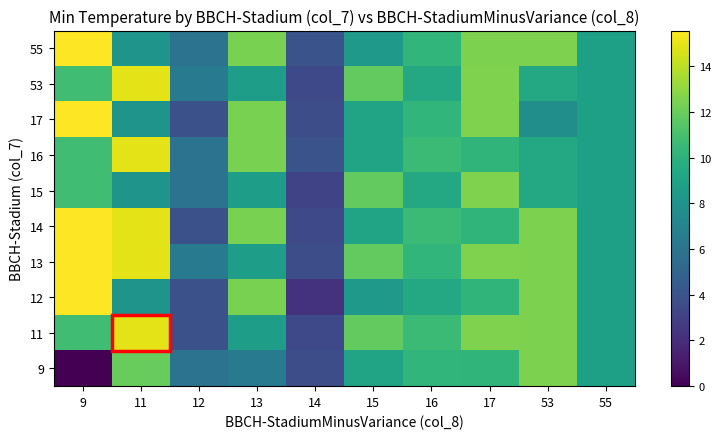

Reading left to right, extract all data points from this chart.

9: 9=0.0	11=12.0	12=5.9	13=6.3	14=3.7	15=9.1	16=10.2	17=10.2	53=12.5	55=8.9
11: 9=10.8	11=14.9	12=3.9	13=8.7	14=3.4	15=11.8	16=10.6	17=12.5	53=12.5	55=8.9
12: 9=15.6	11=8.1	12=3.9	13=12.4	14=2.3	15=8.4	16=9.4	17=10.2	53=12.5	55=8.9
13: 9=15.6	11=14.9	12=6.3	13=8.7	14=3.7	15=11.8	16=10.2	17=12.5	53=12.5	55=8.9
14: 9=15.6	11=14.9	12=3.9	13=12.4	14=3.4	15=9.1	16=10.6	17=10.2	53=12.5	55=8.9
15: 9=10.8	11=8.1	12=5.9	13=8.7	14=3.2	15=11.8	16=9.4	17=12.5	53=9.4	55=8.9
16: 9=10.8	11=14.9	12=5.9	13=12.4	14=4.0	15=9.1	16=10.6	17=10.2	53=9.4	55=8.9
17: 9=15.6	11=8.1	12=3.9	13=12.4	14=3.7	15=9.1	16=10.2	17=12.5	53=7.7	55=8.9
53: 9=10.8	11=14.9	12=6.3	13=8.7	14=3.4	15=11.8	16=9.4	17=12.5	53=9.4	55=8.9
55: 9=15.6	11=8.1	12=5.9	13=12.4	14=4.0	15=8.4	16=10.2	17=12.5	53=12.5	55=8.9